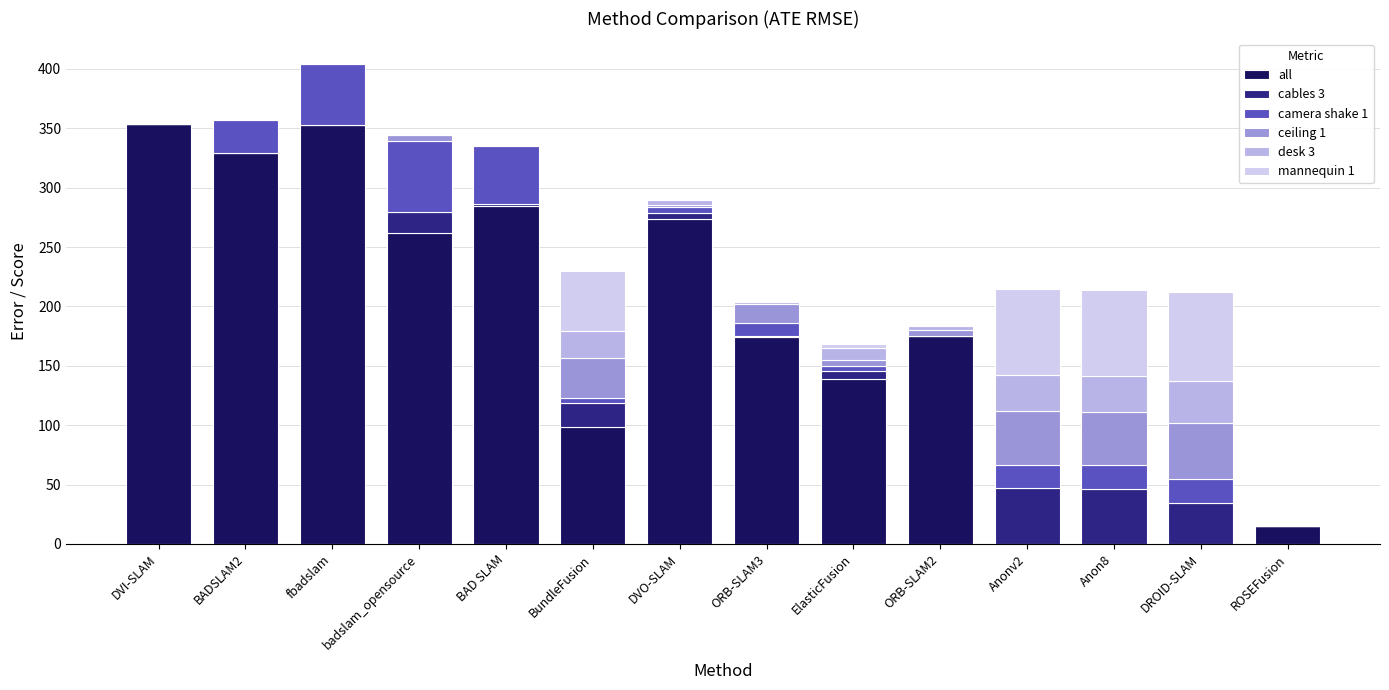

At Anonv2, list the series in order from largest to smallest.

mannequin 1, cables 3, ceiling 1, desk 3, camera shake 1, all